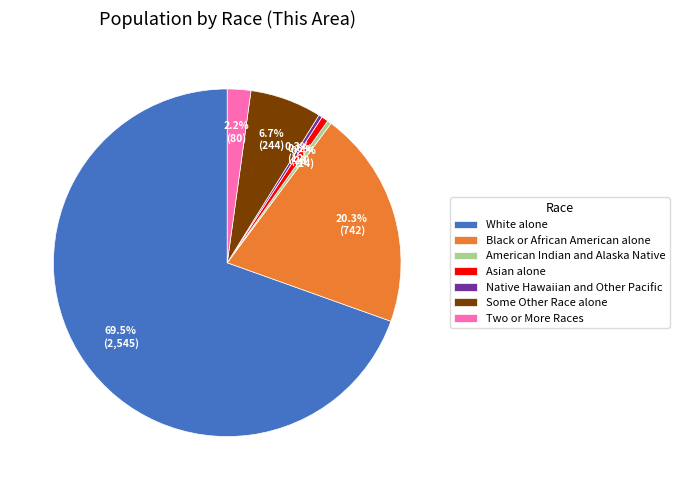

How many slices are in this pie chart?

7